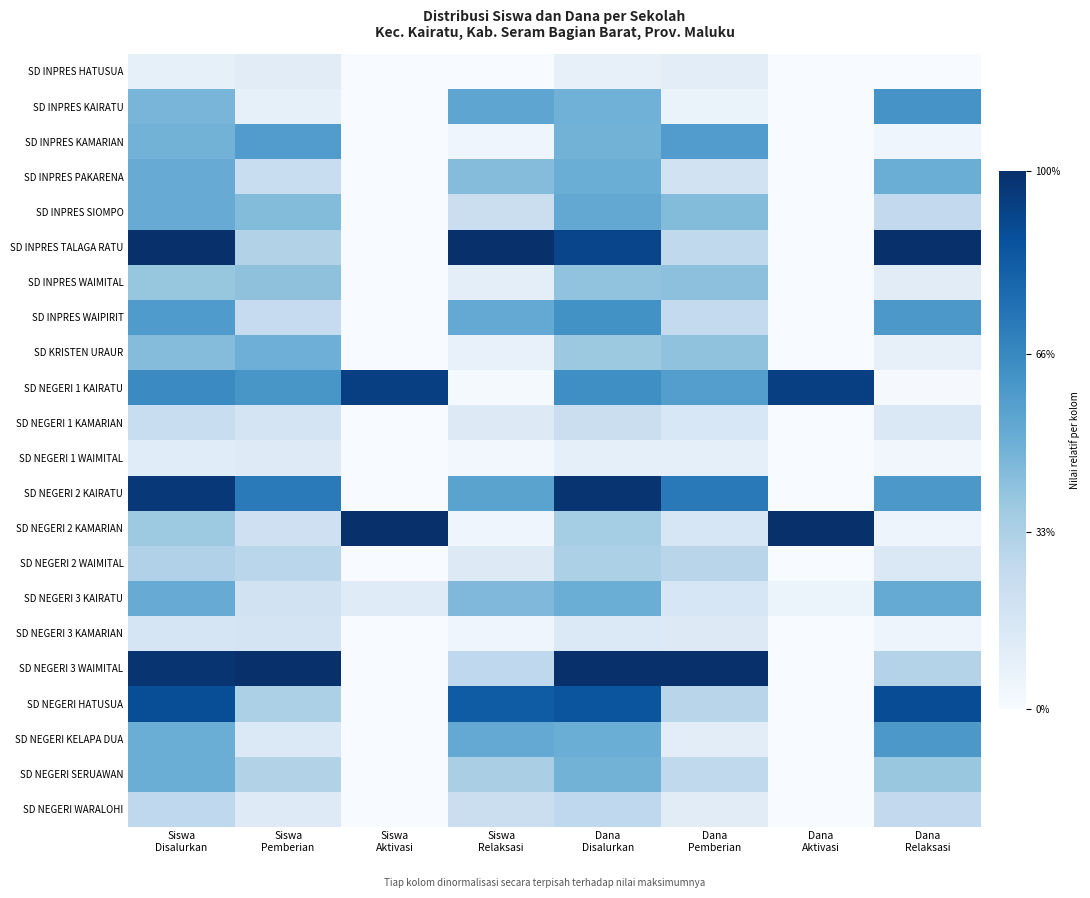

Reading left to right, transcribe all the data shown in this chart.

SD INPRES HATUSUA: Siswa
Disalurkan=0.1	Siswa
Pemberian=0.1	Siswa
Aktivasi=0.0	Siswa
Relaksasi=0.0	Dana
Disalurkan=0.1	Dana
Pemberian=0.1	Dana
Aktivasi=0.0	Dana
Relaksasi=0.0
SD INPRES KAIRATU: Siswa
Disalurkan=0.5	Siswa
Pemberian=0.1	Siswa
Aktivasi=0.0	Siswa
Relaksasi=0.5	Dana
Disalurkan=0.5	Dana
Pemberian=0.1	Dana
Aktivasi=0.0	Dana
Relaksasi=0.6
SD INPRES KAMARIAN: Siswa
Disalurkan=0.5	Siswa
Pemberian=0.6	Siswa
Aktivasi=0.0	Siswa
Relaksasi=0.0	Dana
Disalurkan=0.5	Dana
Pemberian=0.6	Dana
Aktivasi=0.0	Dana
Relaksasi=0.0
SD INPRES PAKARENA: Siswa
Disalurkan=0.5	Siswa
Pemberian=0.2	Siswa
Aktivasi=0.0	Siswa
Relaksasi=0.4	Dana
Disalurkan=0.5	Dana
Pemberian=0.2	Dana
Aktivasi=0.0	Dana
Relaksasi=0.5
SD INPRES SIOMPO: Siswa
Disalurkan=0.5	Siswa
Pemberian=0.4	Siswa
Aktivasi=0.0	Siswa
Relaksasi=0.2	Dana
Disalurkan=0.5	Dana
Pemberian=0.4	Dana
Aktivasi=0.0	Dana
Relaksasi=0.3
SD INPRES TALAGA RATU: Siswa
Disalurkan=1.0	Siswa
Pemberian=0.3	Siswa
Aktivasi=0.0	Siswa
Relaksasi=1.0	Dana
Disalurkan=0.9	Dana
Pemberian=0.3	Dana
Aktivasi=0.0	Dana
Relaksasi=1.0
SD INPRES WAIMITAL: Siswa
Disalurkan=0.4	Siswa
Pemberian=0.4	Siswa
Aktivasi=0.0	Siswa
Relaksasi=0.1	Dana
Disalurkan=0.4	Dana
Pemberian=0.4	Dana
Aktivasi=0.0	Dana
Relaksasi=0.1
SD INPRES WAIPIRIT: Siswa
Disalurkan=0.6	Siswa
Pemberian=0.2	Siswa
Aktivasi=0.0	Siswa
Relaksasi=0.5	Dana
Disalurkan=0.6	Dana
Pemberian=0.3	Dana
Aktivasi=0.0	Dana
Relaksasi=0.6
SD KRISTEN URAUR: Siswa
Disalurkan=0.4	Siswa
Pemberian=0.5	Siswa
Aktivasi=0.0	Siswa
Relaksasi=0.1	Dana
Disalurkan=0.4	Dana
Pemberian=0.4	Dana
Aktivasi=0.0	Dana
Relaksasi=0.1
SD NEGERI 1 KAIRATU: Siswa
Disalurkan=0.6	Siswa
Pemberian=0.6	Siswa
Aktivasi=0.9	Siswa
Relaksasi=0.0	Dana
Disalurkan=0.6	Dana
Pemberian=0.6	Dana
Aktivasi=0.9	Dana
Relaksasi=0.0
SD NEGERI 1 KAMARIAN: Siswa
Disalurkan=0.2	Siswa
Pemberian=0.2	Siswa
Aktivasi=0.0	Siswa
Relaksasi=0.1	Dana
Disalurkan=0.2	Dana
Pemberian=0.2	Dana
Aktivasi=0.0	Dana
Relaksasi=0.1
SD NEGERI 1 WAIMITAL: Siswa
Disalurkan=0.1	Siswa
Pemberian=0.1	Siswa
Aktivasi=0.0	Siswa
Relaksasi=0.0	Dana
Disalurkan=0.1	Dana
Pemberian=0.1	Dana
Aktivasi=0.0	Dana
Relaksasi=0.0
SD NEGERI 2 KAIRATU: Siswa
Disalurkan=1.0	Siswa
Pemberian=0.7	Siswa
Aktivasi=0.0	Siswa
Relaksasi=0.5	Dana
Disalurkan=1.0	Dana
Pemberian=0.7	Dana
Aktivasi=0.0	Dana
Relaksasi=0.6
SD NEGERI 2 KAMARIAN: Siswa
Disalurkan=0.4	Siswa
Pemberian=0.2	Siswa
Aktivasi=1.0	Siswa
Relaksasi=0.0	Dana
Disalurkan=0.4	Dana
Pemberian=0.2	Dana
Aktivasi=1.0	Dana
Relaksasi=0.0
SD NEGERI 2 WAIMITAL: Siswa
Disalurkan=0.3	Siswa
Pemberian=0.3	Siswa
Aktivasi=0.0	Siswa
Relaksasi=0.1	Dana
Disalurkan=0.3	Dana
Pemberian=0.3	Dana
Aktivasi=0.0	Dana
Relaksasi=0.1
SD NEGERI 3 KAIRATU: Siswa
Disalurkan=0.5	Siswa
Pemberian=0.2	Siswa
Aktivasi=0.1	Siswa
Relaksasi=0.5	Dana
Disalurkan=0.5	Dana
Pemberian=0.2	Dana
Aktivasi=0.1	Dana
Relaksasi=0.5
SD NEGERI 3 KAMARIAN: Siswa
Disalurkan=0.2	Siswa
Pemberian=0.2	Siswa
Aktivasi=0.0	Siswa
Relaksasi=0.0	Dana
Disalurkan=0.1	Dana
Pemberian=0.1	Dana
Aktivasi=0.0	Dana
Relaksasi=0.0
SD NEGERI 3 WAIMITAL: Siswa
Disalurkan=1.0	Siswa
Pemberian=1.0	Siswa
Aktivasi=0.0	Siswa
Relaksasi=0.3	Dana
Disalurkan=1.0	Dana
Pemberian=1.0	Dana
Aktivasi=0.0	Dana
Relaksasi=0.3
SD NEGERI HATUSUA: Siswa
Disalurkan=0.9	Siswa
Pemberian=0.3	Siswa
Aktivasi=0.0	Siswa
Relaksasi=0.8	Dana
Disalurkan=0.9	Dana
Pemberian=0.3	Dana
Aktivasi=0.0	Dana
Relaksasi=0.9
SD NEGERI KELAPA DUA: Siswa
Disalurkan=0.5	Siswa
Pemberian=0.1	Siswa
Aktivasi=0.0	Siswa
Relaksasi=0.5	Dana
Disalurkan=0.5	Dana
Pemberian=0.1	Dana
Aktivasi=0.0	Dana
Relaksasi=0.6
SD NEGERI SERUAWAN: Siswa
Disalurkan=0.5	Siswa
Pemberian=0.3	Siswa
Aktivasi=0.0	Siswa
Relaksasi=0.3	Dana
Disalurkan=0.5	Dana
Pemberian=0.3	Dana
Aktivasi=0.0	Dana
Relaksasi=0.4
SD NEGERI WARALOHI: Siswa
Disalurkan=0.3	Siswa
Pemberian=0.1	Siswa
Aktivasi=0.0	Siswa
Relaksasi=0.2	Dana
Disalurkan=0.3	Dana
Pemberian=0.1	Dana
Aktivasi=0.0	Dana
Relaksasi=0.3